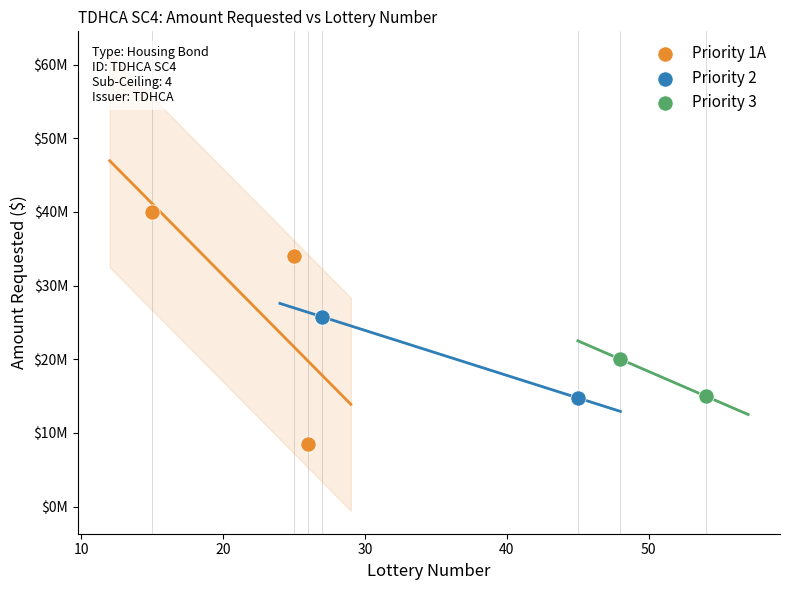

Which series contains the lowest Y value?

Priority 1A